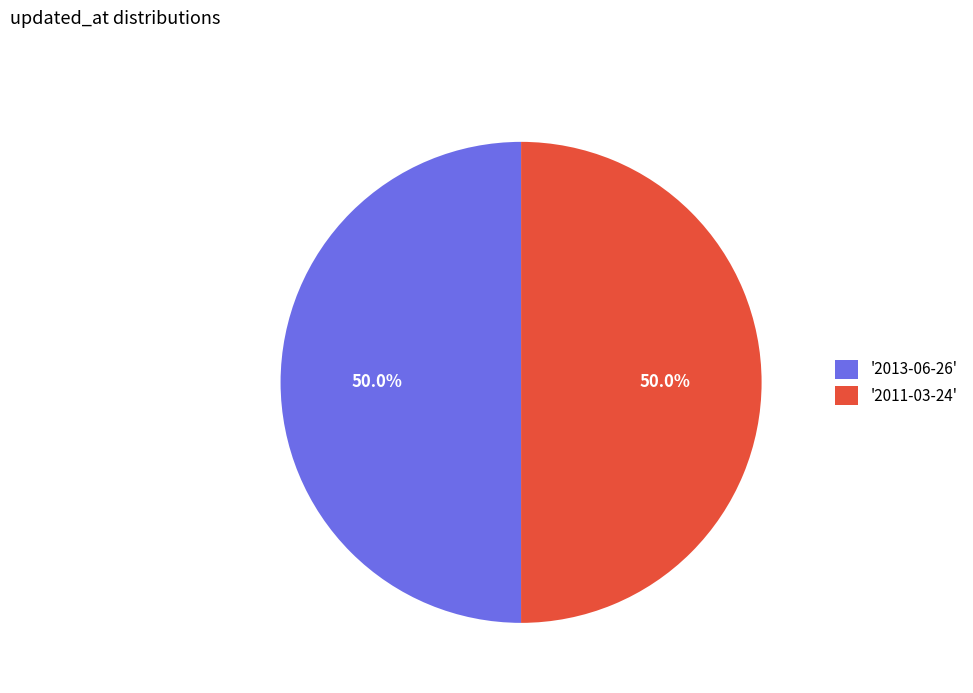

What is the ratio of the value at '2011-03-24' to the value at '2013-06-26'?

1.0